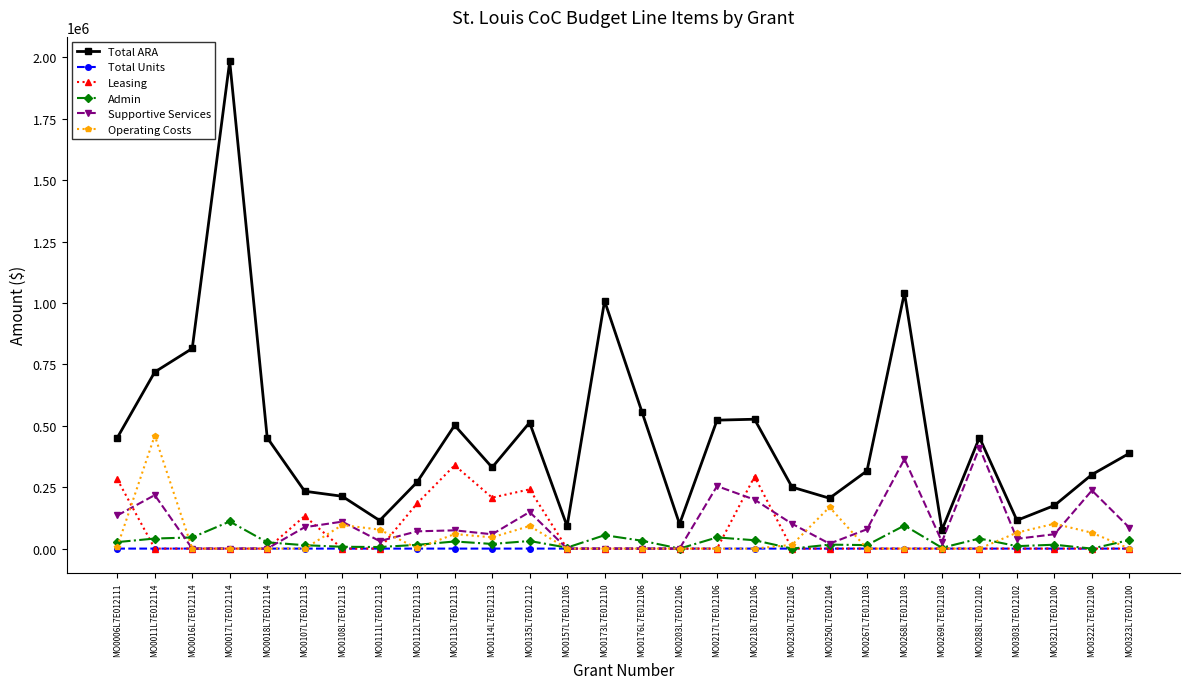

At which category is the sum across all series the highest?

MO0017L7E012114